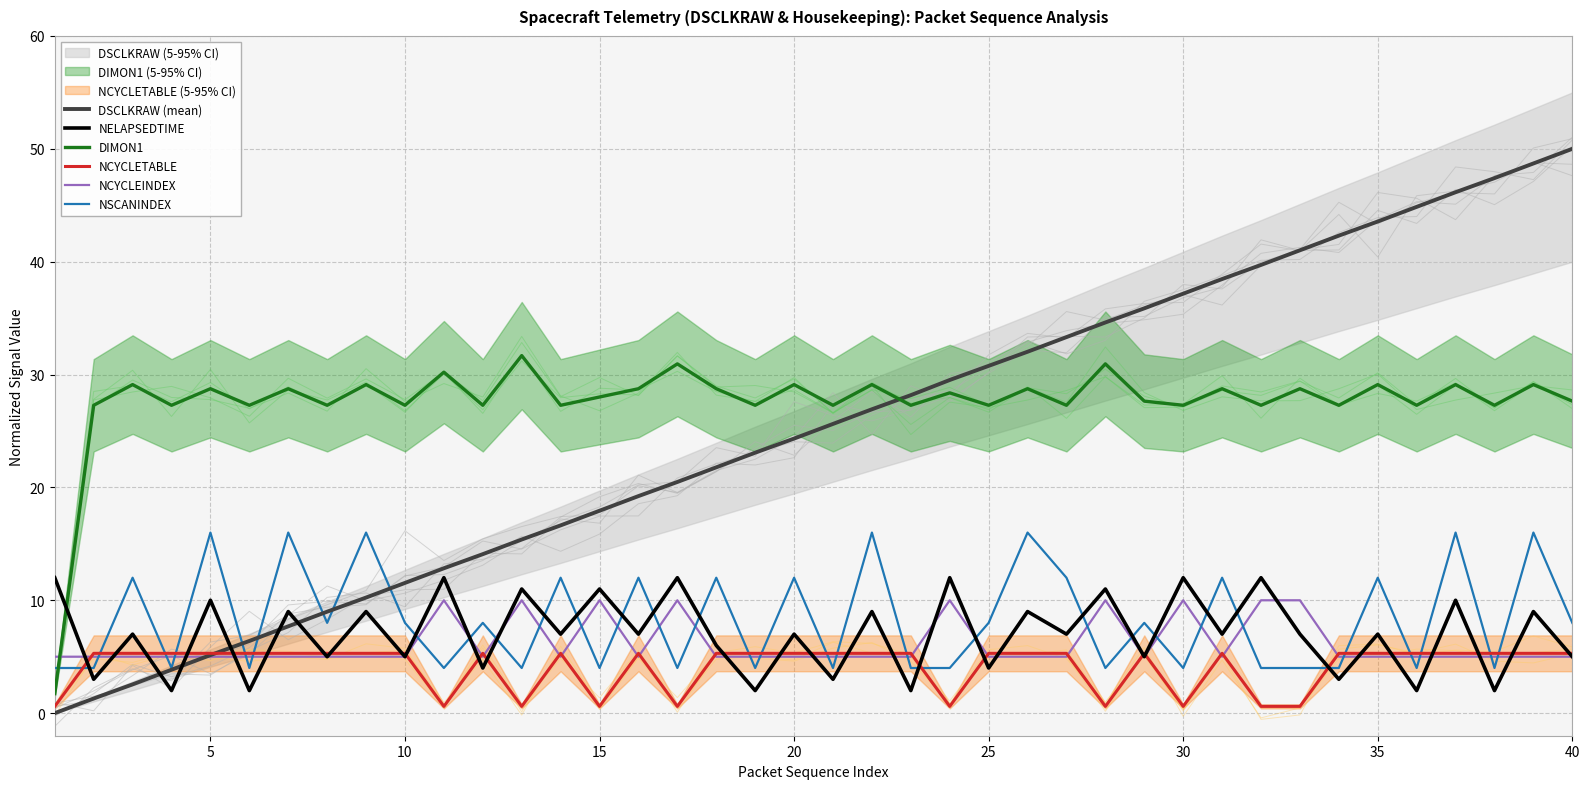

List the series in order of their peak value, highest first.

DSCLKRAW (mean), DIMON1, NSCANINDEX, NELAPSEDTIME, NCYCLEINDEX, NCYCLETABLE